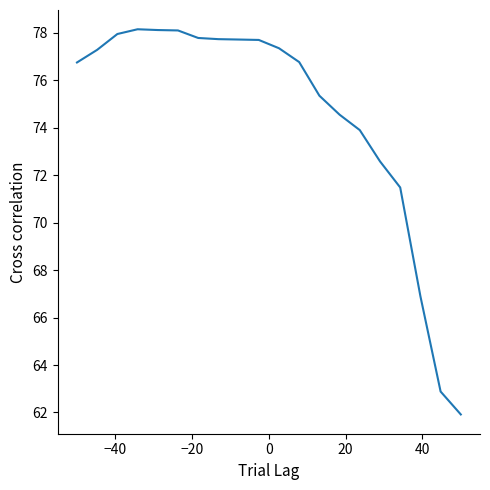

What is the minimum value shown in the chart?

61.9